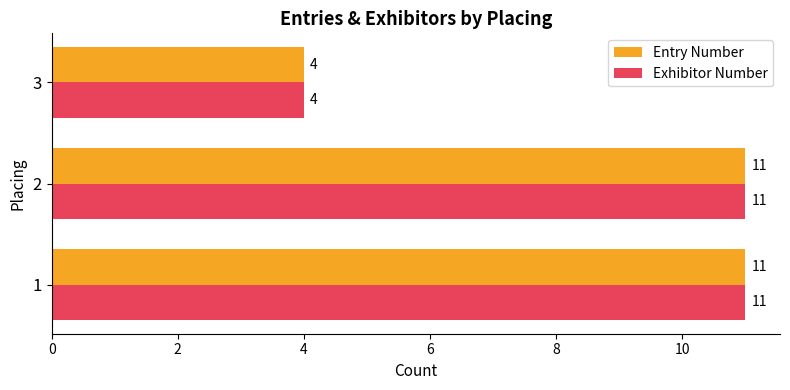

Is it true that Entry Number equals 4 at 3?

True